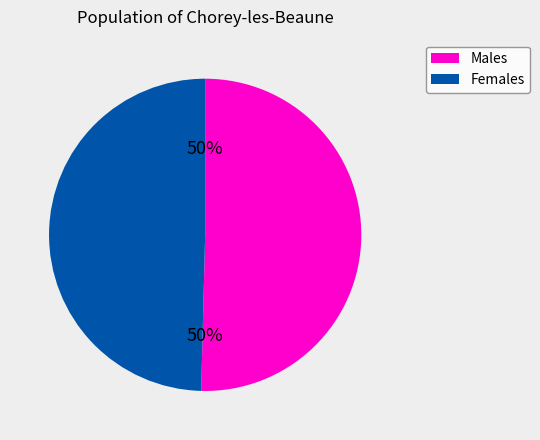

Is the sum of Females and Males greater than half?

Yes